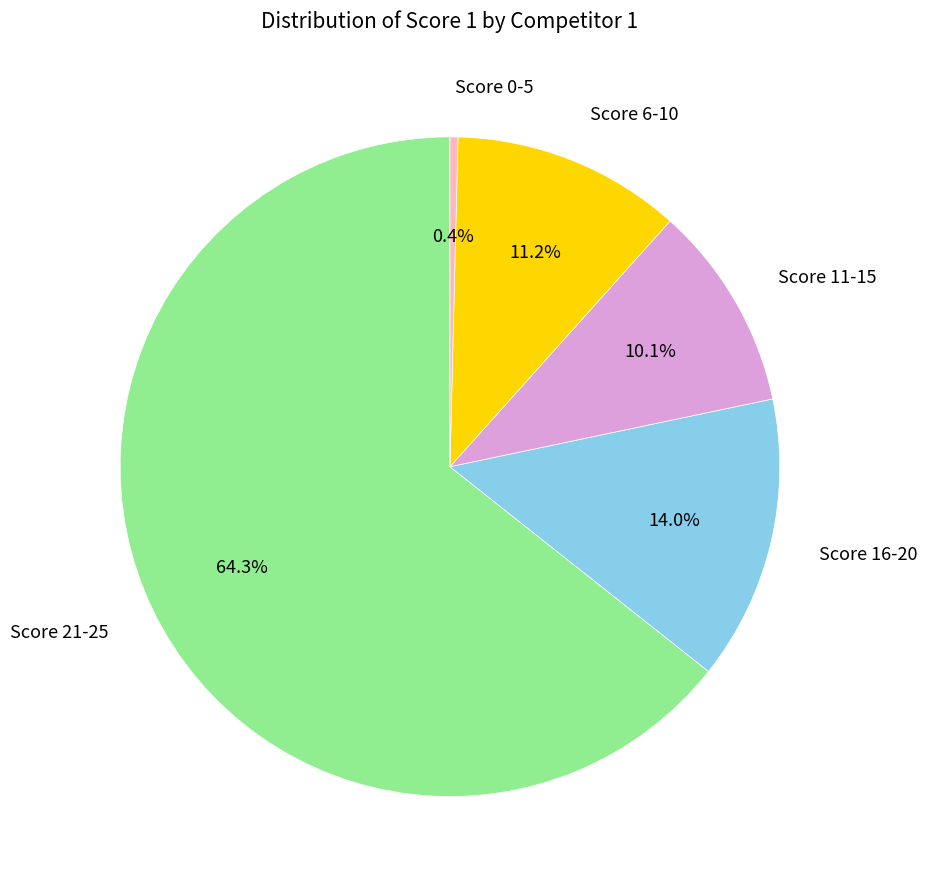

Which has a higher value, Score 6-10 or Score 11-15?

Score 6-10